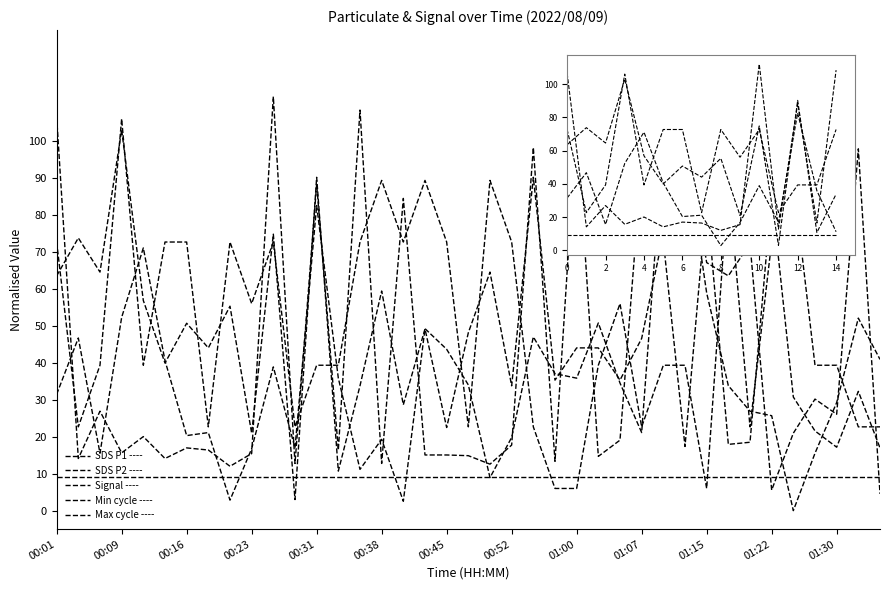

Does the chart display data point markers on the line(s)?

No